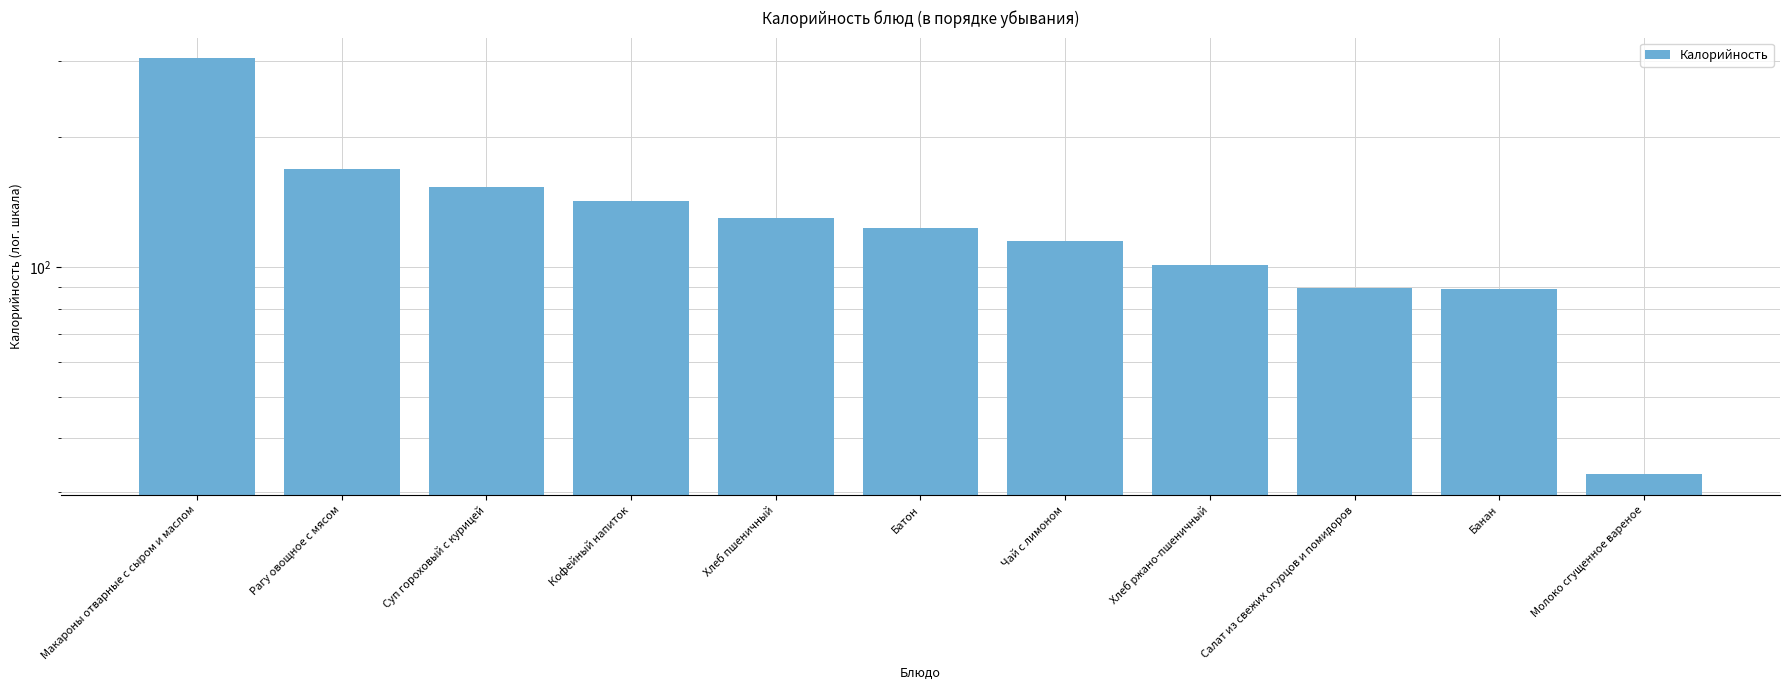

Count the number of data series in this chart.

1